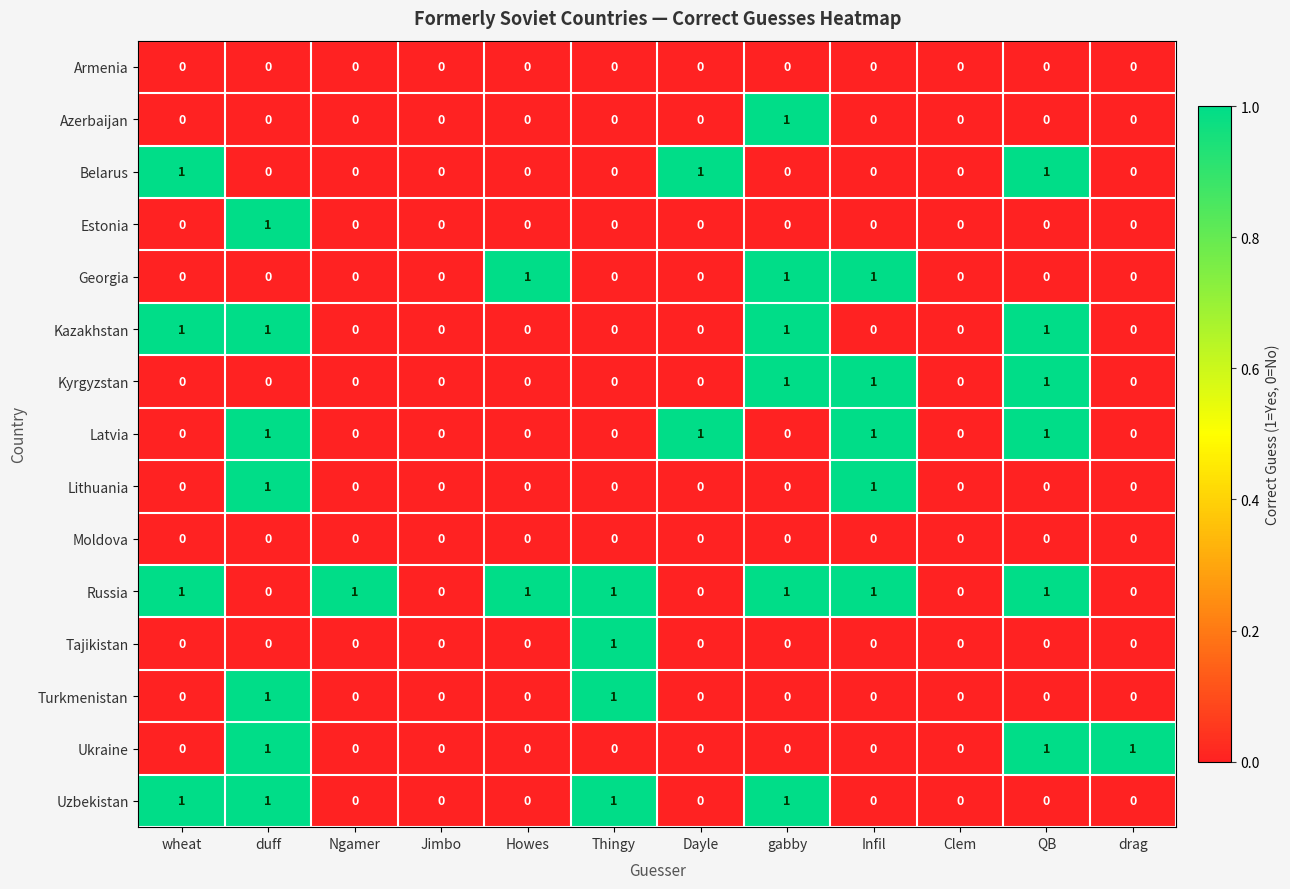

True or false: Russia has a value of 0 at Jimbo.

True